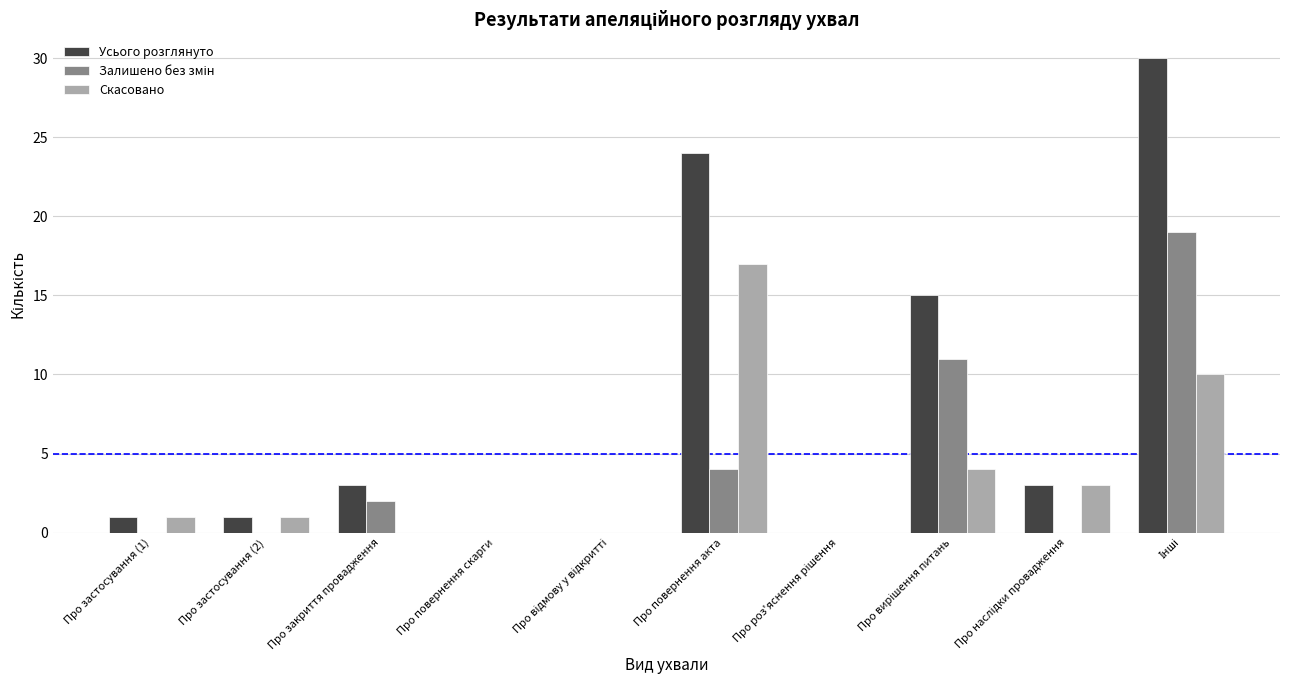

Which category has the highest value in the Скасовано series?

Про повернення акта